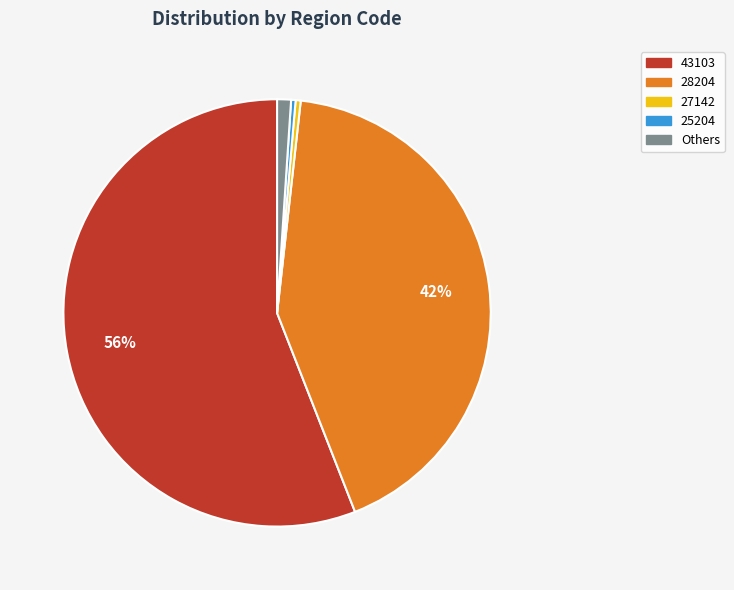

To the nearest percent, what is the average slice percentage?

20%